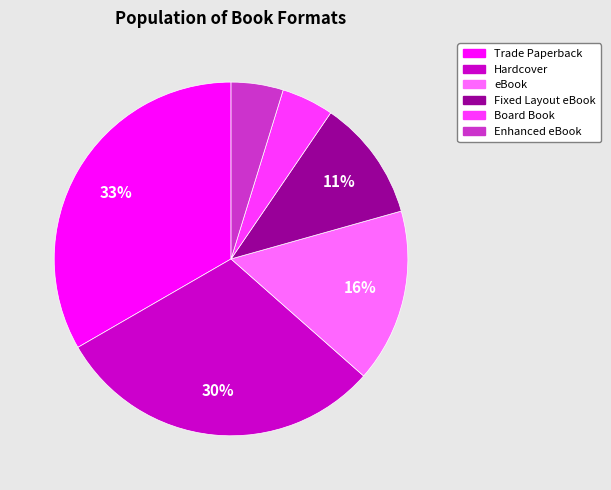

Which slice is the largest?

Trade Paperback